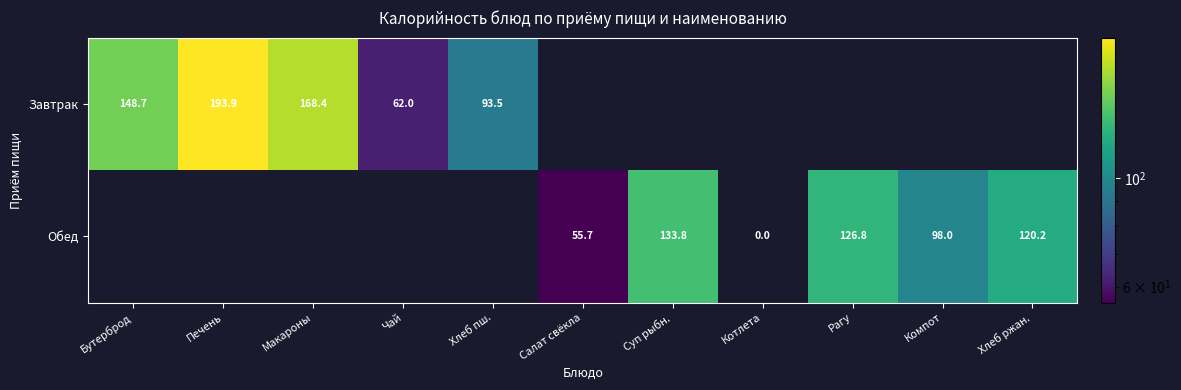

The Обед series shows 163.2 at Компот. True or false?

False